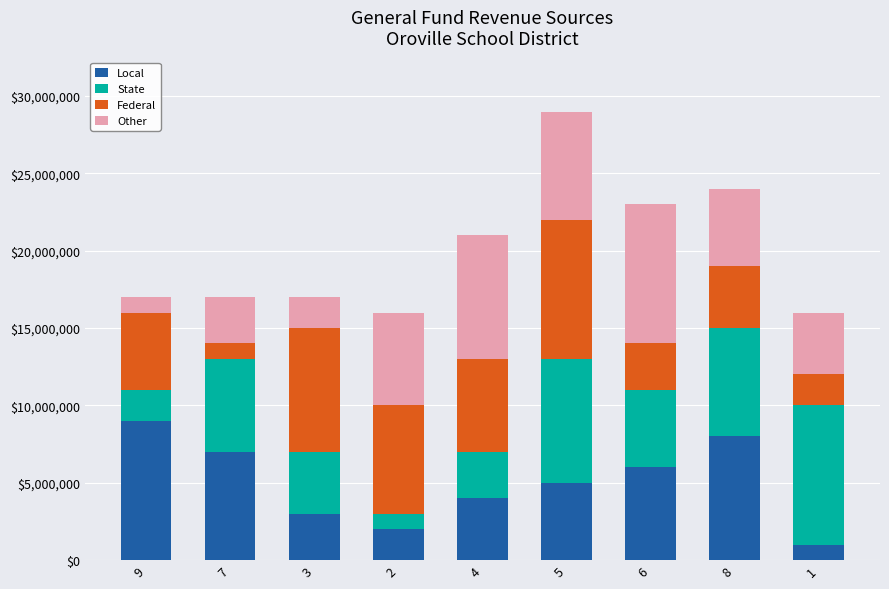

What is the sum of all Local values?

45000000